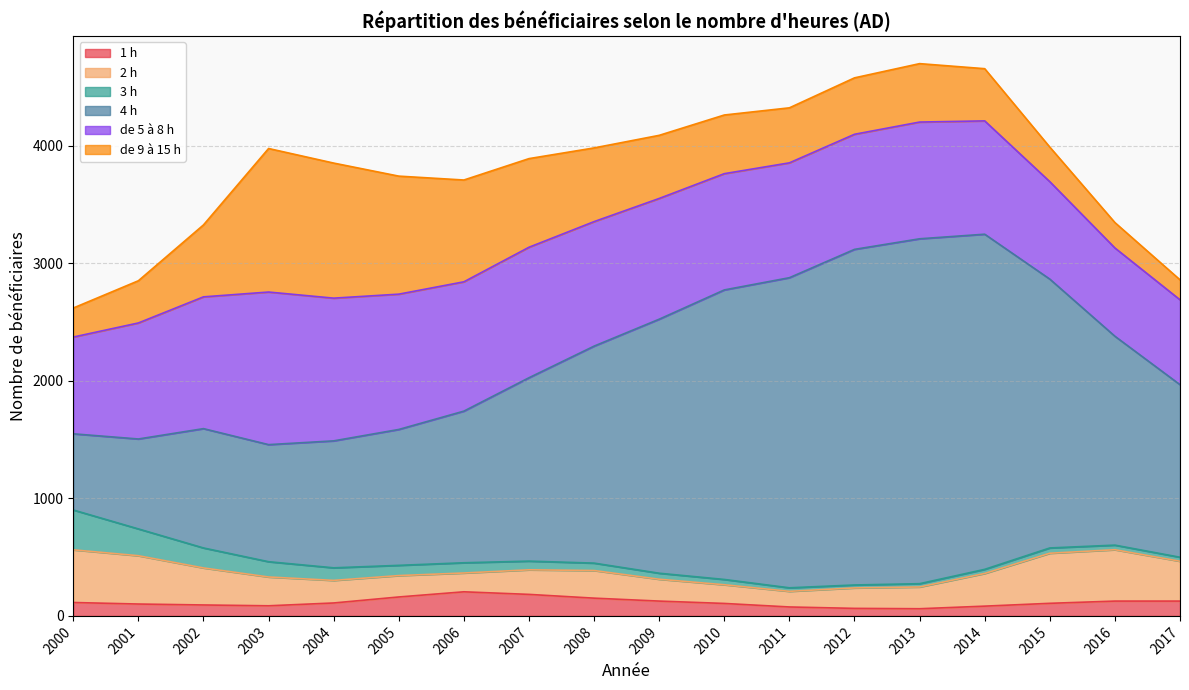

Rank the series by their maximum value, from lowest to highest.

1 h, 3 h, 2 h, de 9 à 15 h, de 5 à 8 h, 4 h